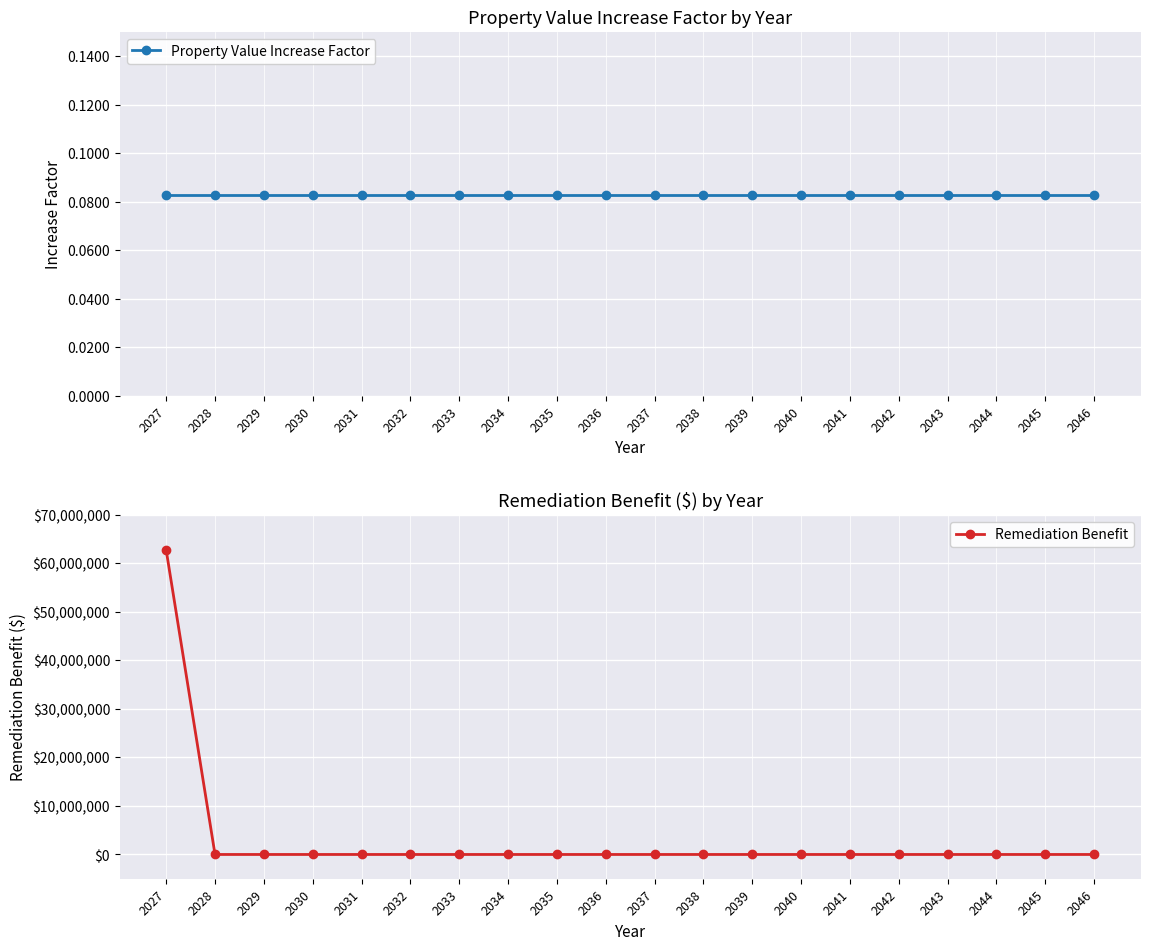

What is the sum of the Property Value Increase Factor values at 2041 and 2036?

0.2